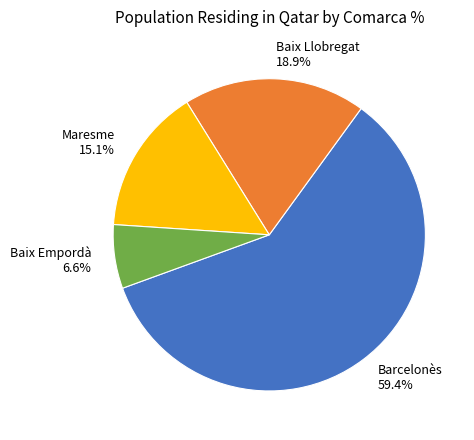

The Baix Empordà slice represents 7% of the pie. True or false?

True